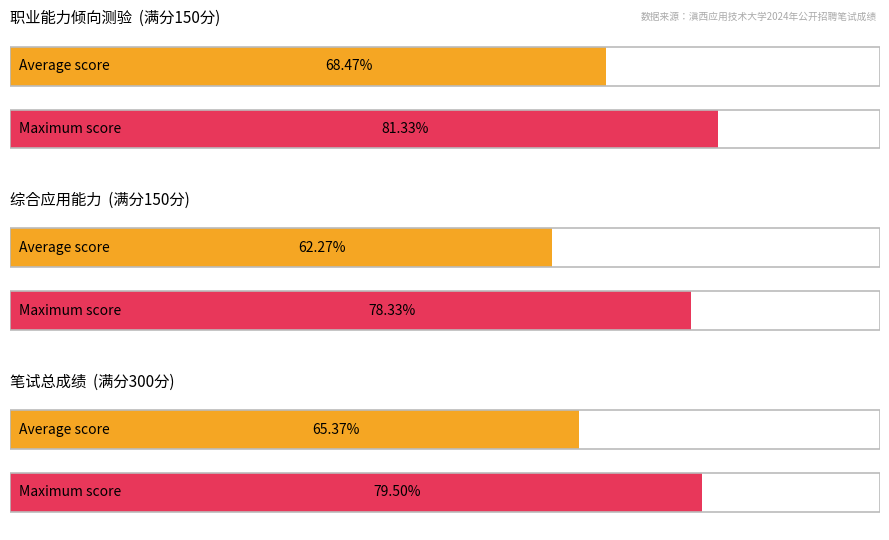

The value of 笔试总成绩 at 4 is 196.0. True or false?

True